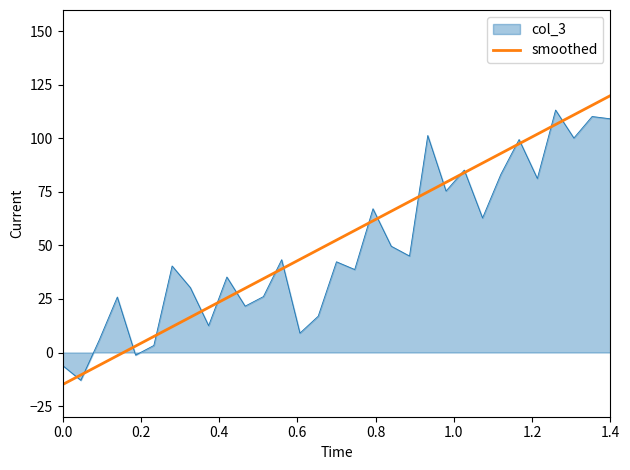

What is the maximum value shown in the chart?

120.0